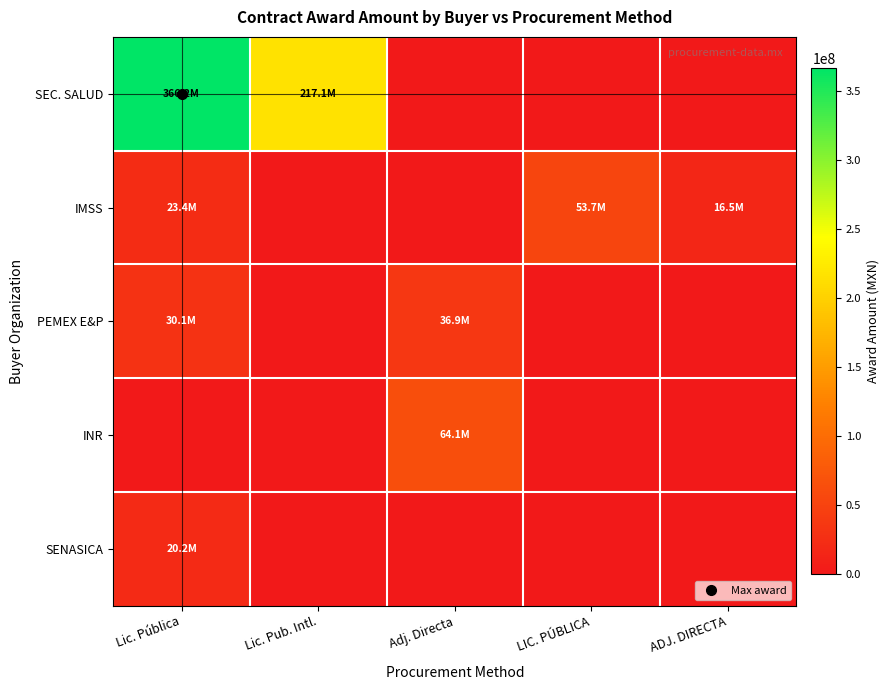

Between Lic. Pub. Intl. and LIC. PÚBLICA, which series saw the biggest shift?

SEC. SALUD